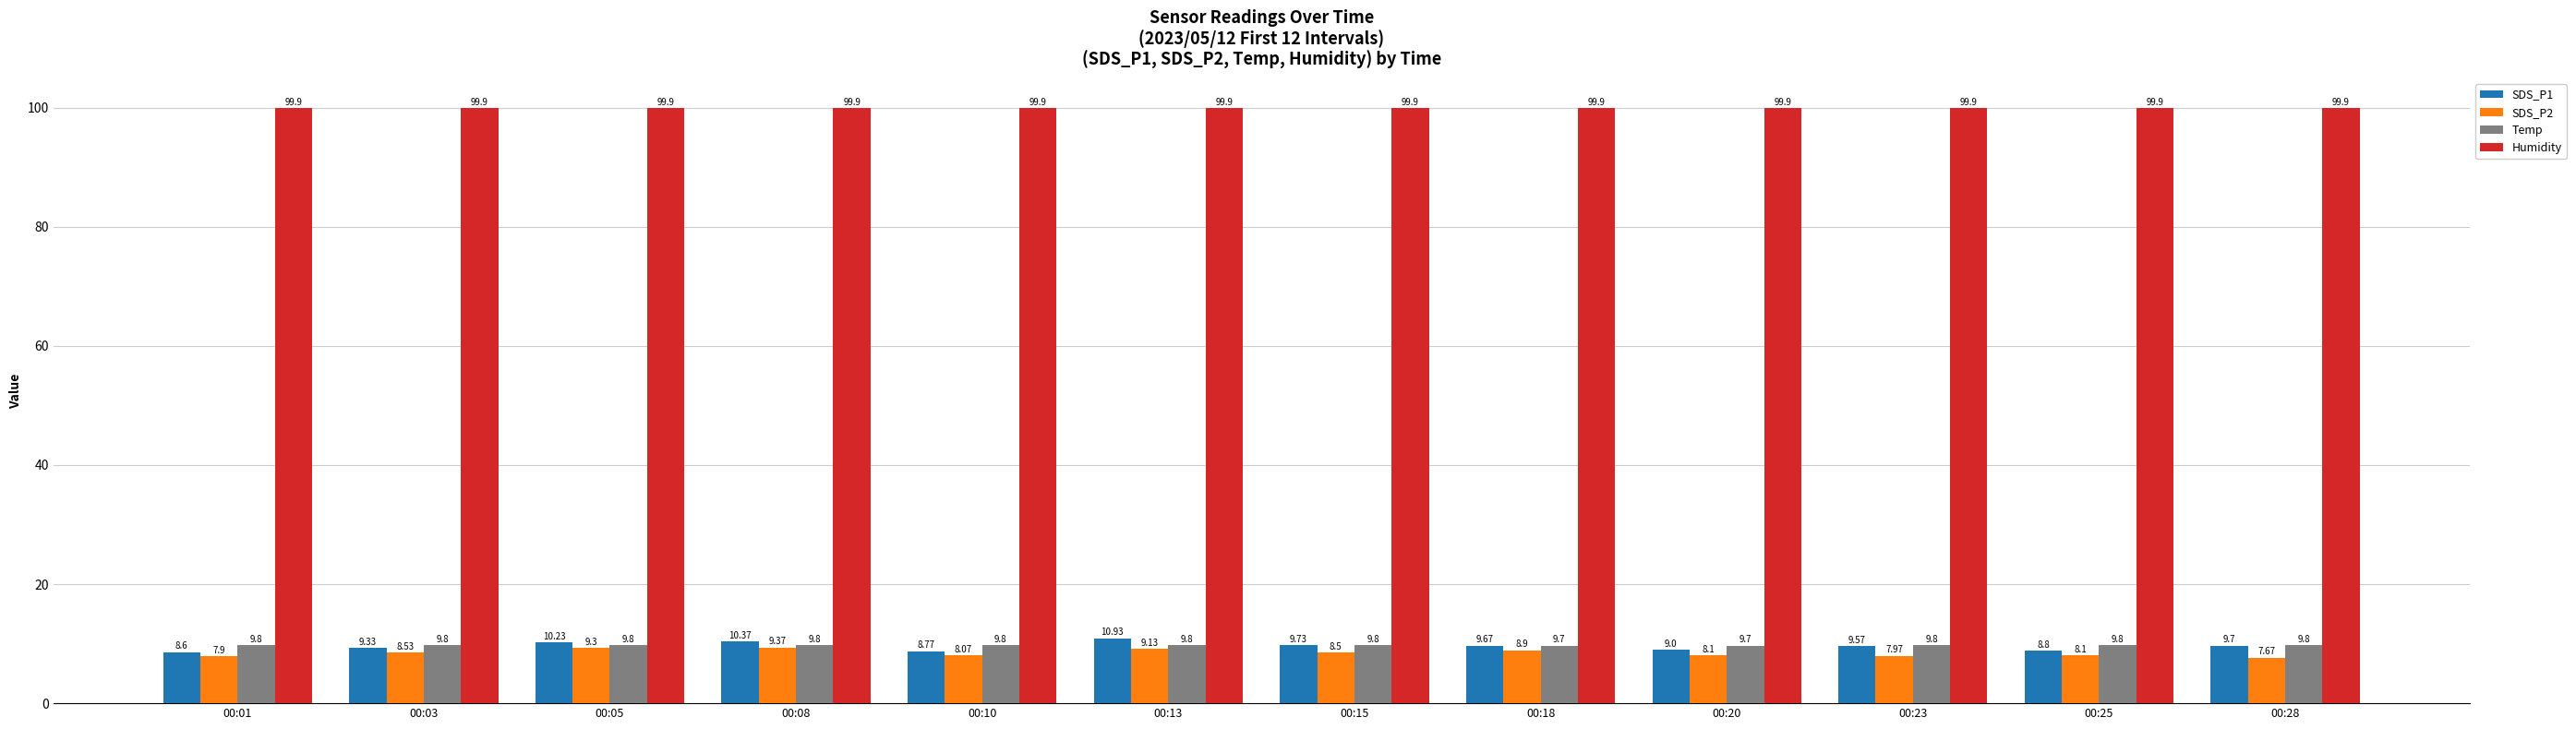

What is the average value of the Temp series?

9.8